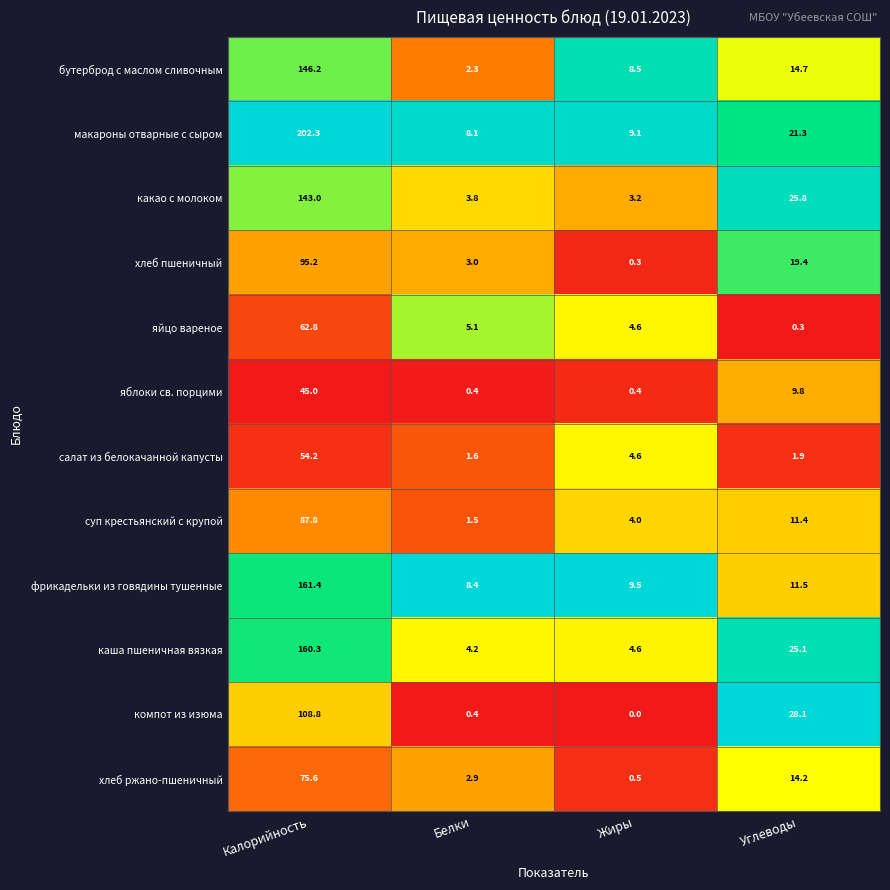

At which category is the sum across all series the highest?

Калорийность